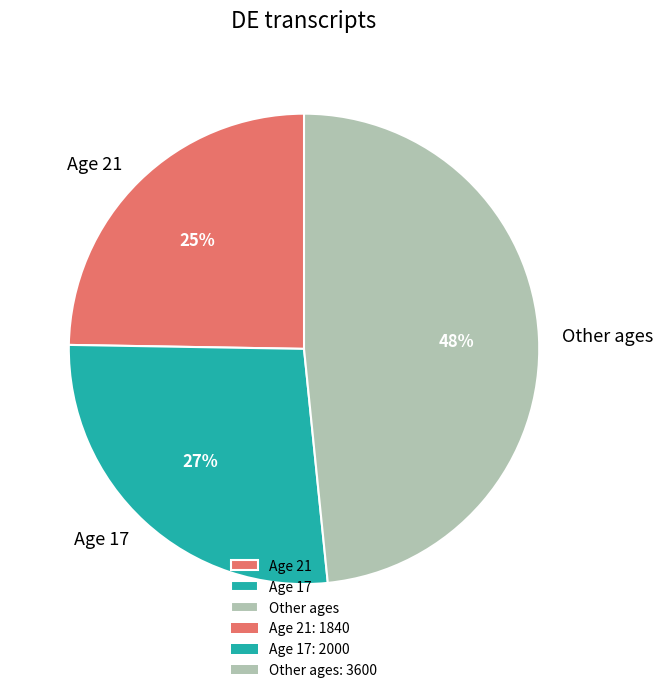

To the nearest percent, what is the average slice percentage?

33%